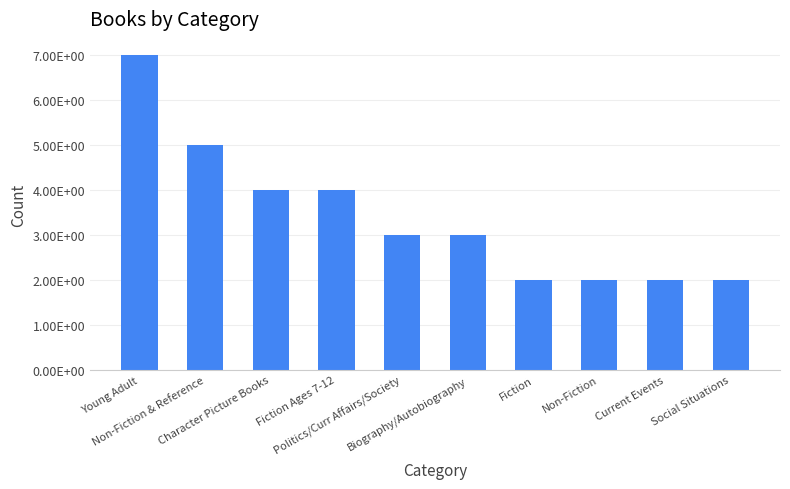

Count the values in the range 2 to 4.

8